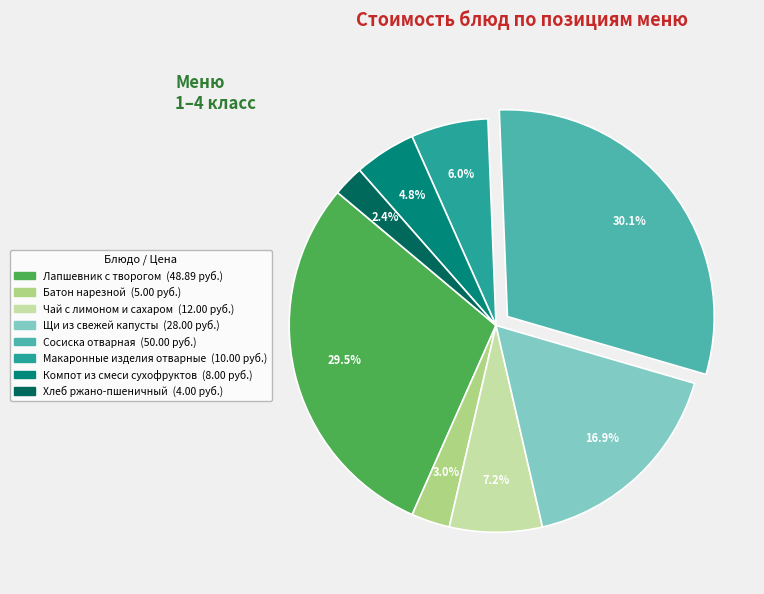

Is there a majority slice in this chart?

No